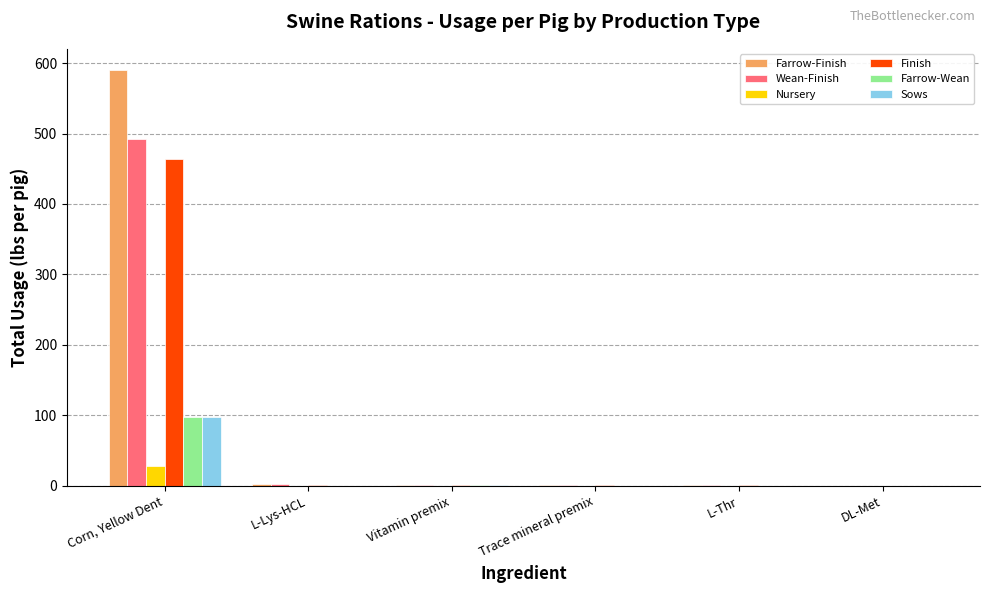

Are the bars horizontal?

No